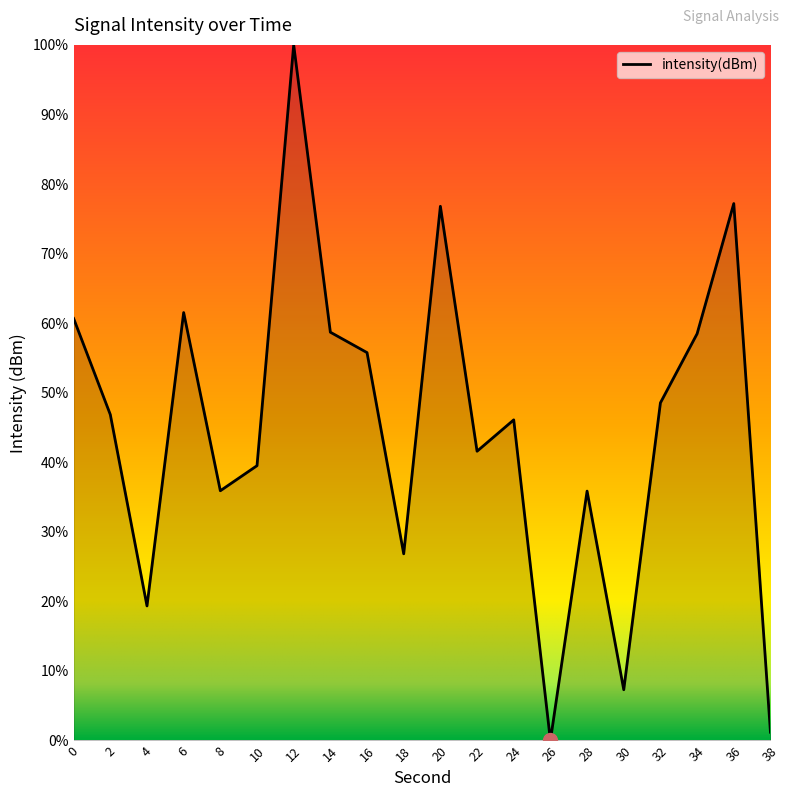

True or false: the data shows 82.0 at 24.

False